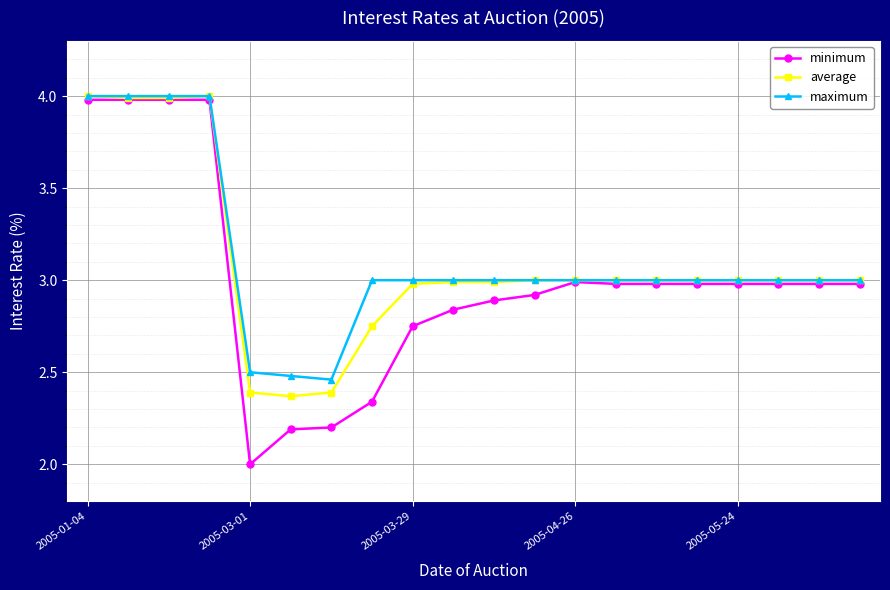

What is the value of the minimum point at the 19th from the left?

3.0